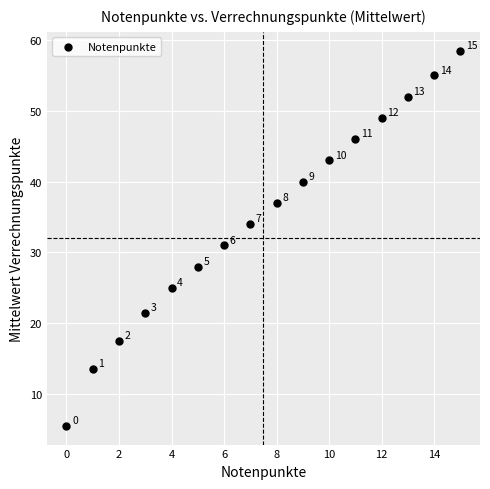

What is the range of Y values (max minus min)?

53.0